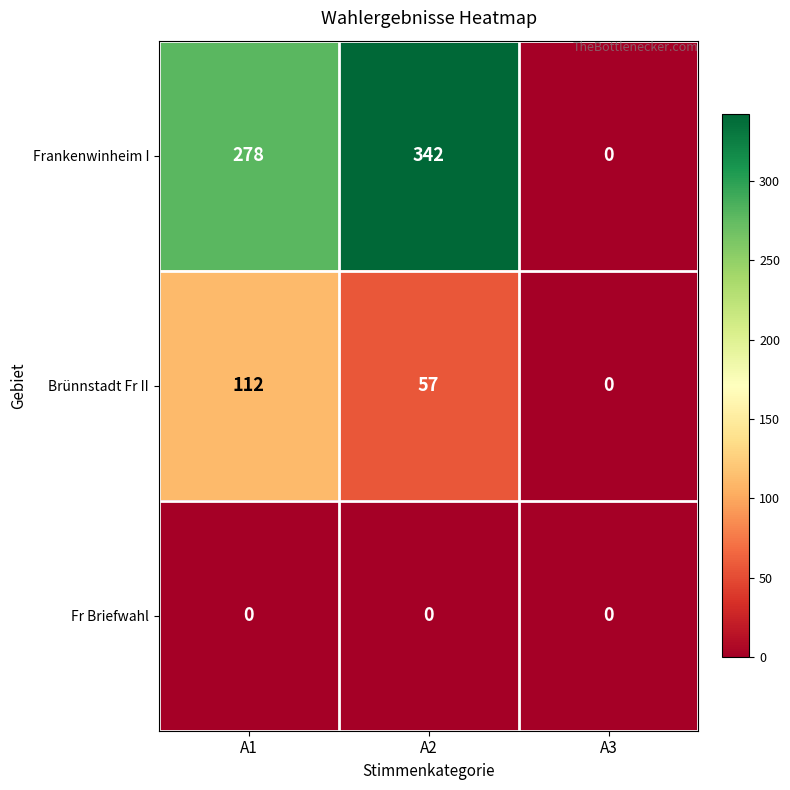

What is the greatest value displayed?

342